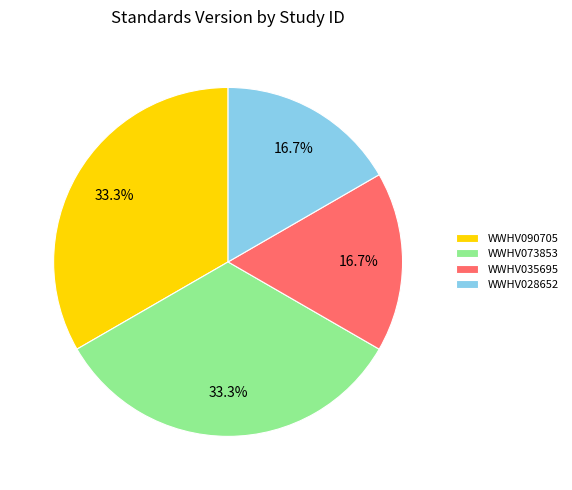

To the nearest percent, what percentage of the pie is WWHV090705?

33%